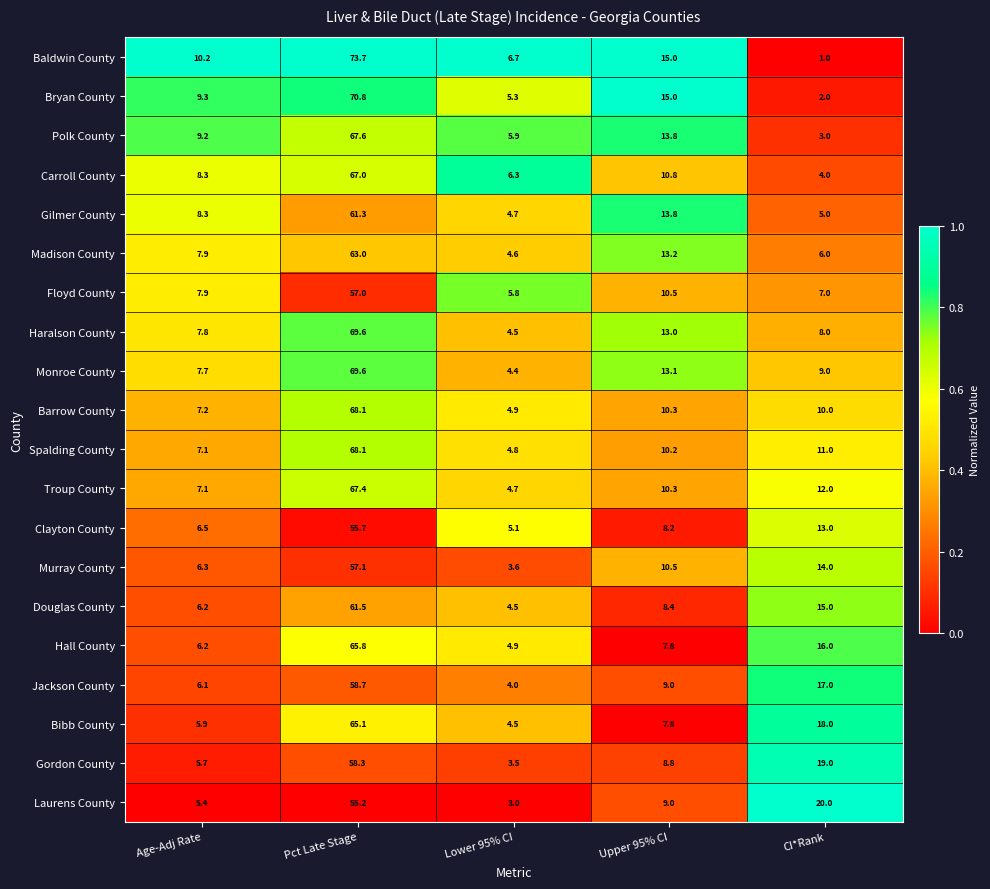

What is the smallest value displayed?

1.0